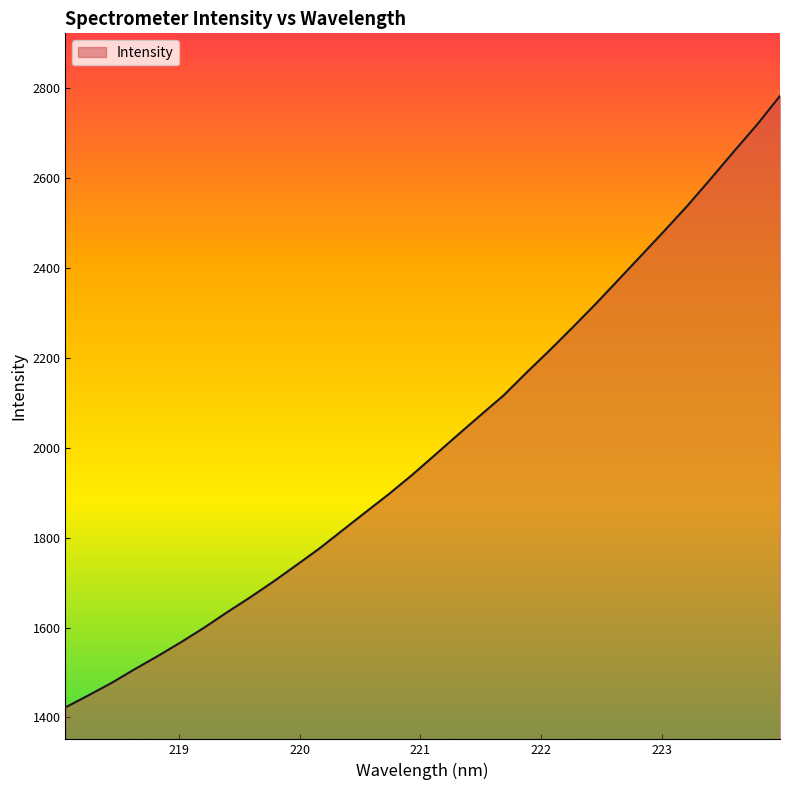

What is the greatest value displayed?

2781.5